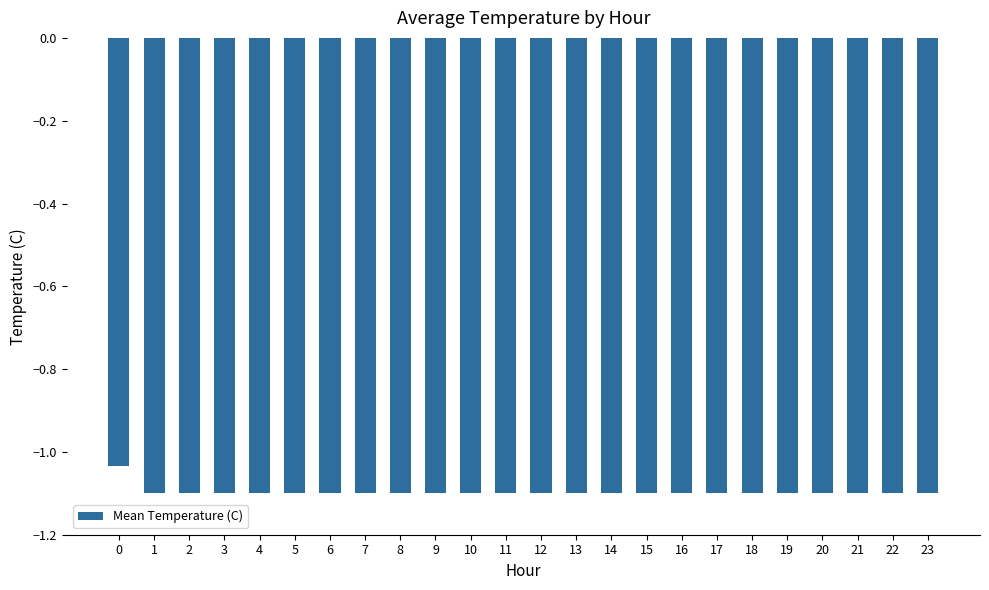

What is the sum of all values?

-26.3